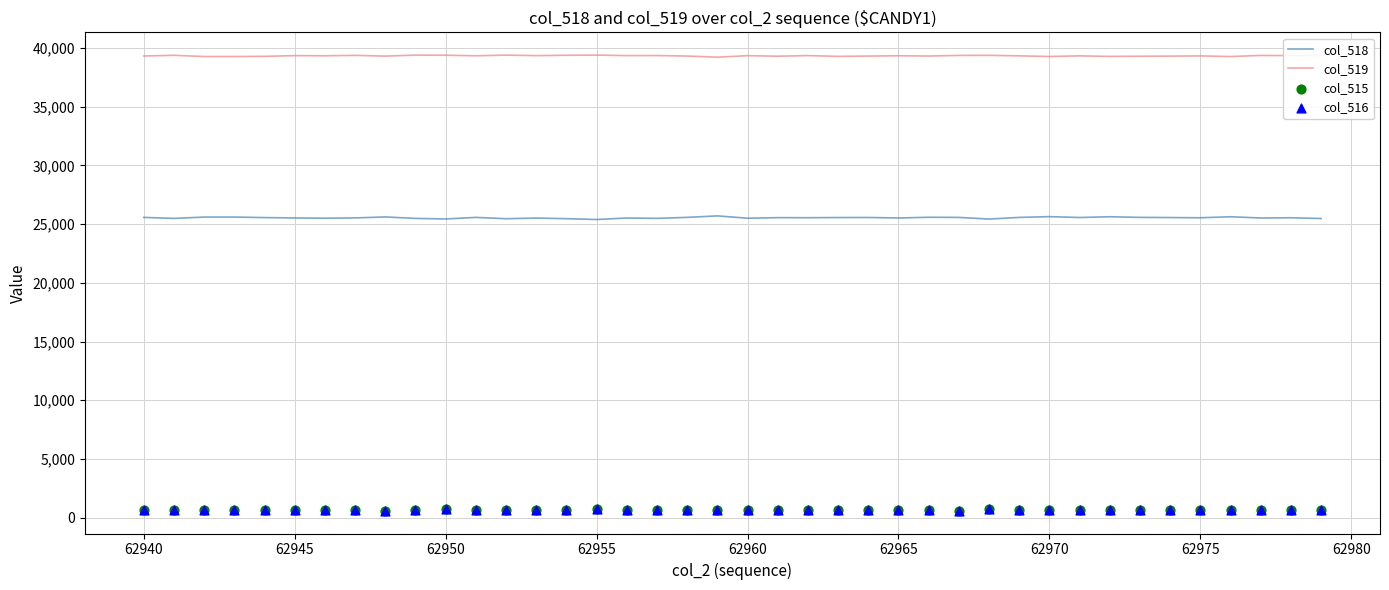

Which series contains the highest Y value?

col_519